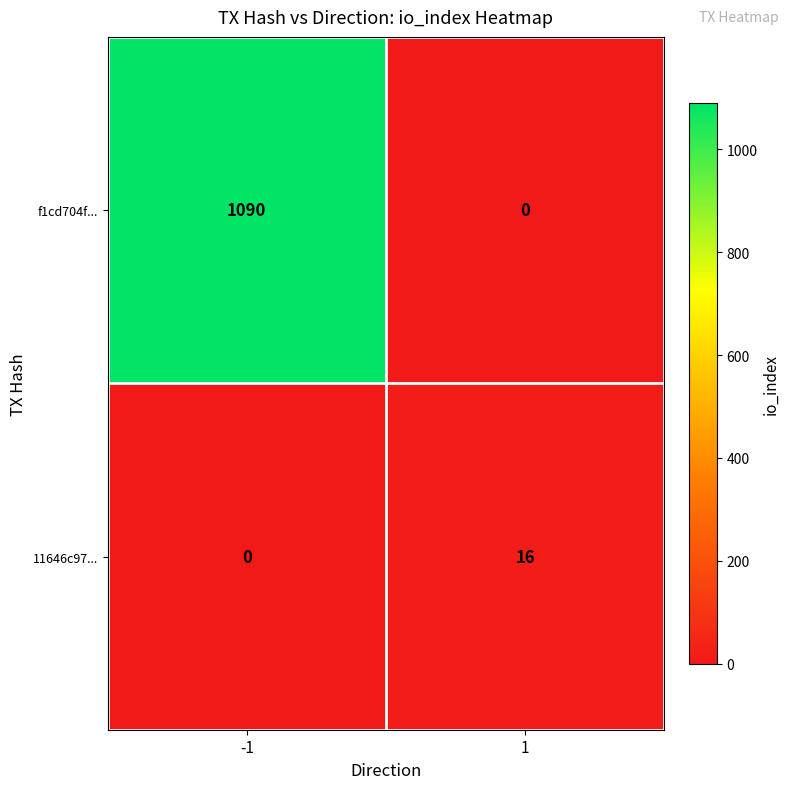

What is the average value of the f1cd704f... series?

545